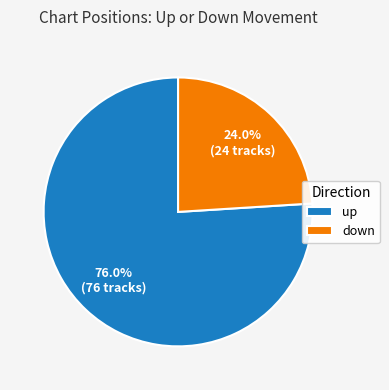

What percentage do down and up together represent?

100.0%